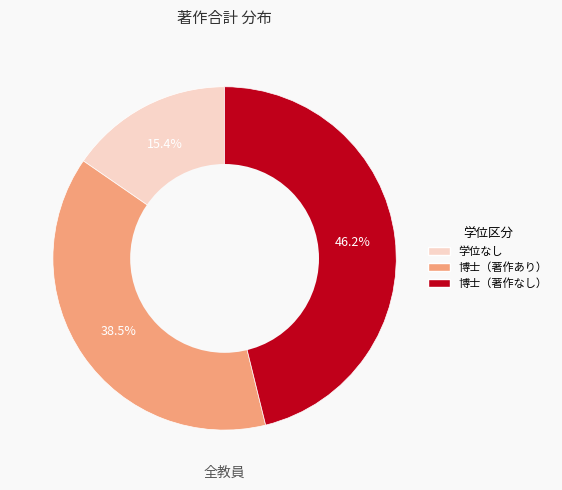

Is there any slice that represents more than half of the pie?

No